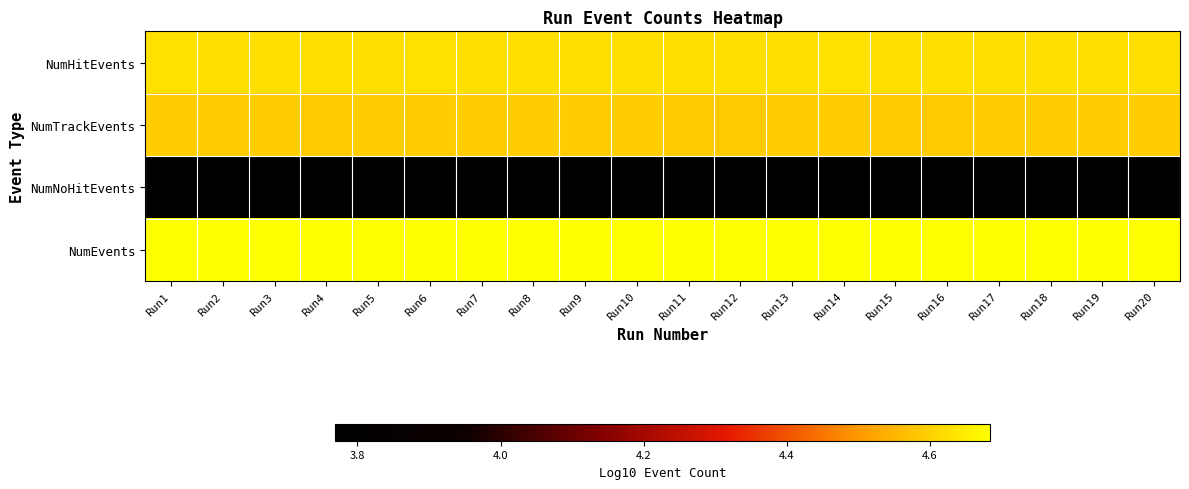

Reading left to right, what are all the values shown in this chart?

NumHitEvents: Run1=4.6	Run2=4.6	Run3=4.6	Run4=4.6	Run5=4.6	Run6=4.6	Run7=4.6	Run8=4.6	Run9=4.6	Run10=4.6	Run11=4.6	Run12=4.6	Run13=4.6	Run14=4.6	Run15=4.6	Run16=4.6	Run17=4.6	Run18=4.6	Run19=4.6	Run20=4.6
NumTrackEvents: Run1=4.6	Run2=4.6	Run3=4.6	Run4=4.6	Run5=4.6	Run6=4.6	Run7=4.6	Run8=4.6	Run9=4.6	Run10=4.6	Run11=4.6	Run12=4.6	Run13=4.6	Run14=4.6	Run15=4.6	Run16=4.6	Run17=4.6	Run18=4.6	Run19=4.6	Run20=4.6
NumNoHitEvents: Run1=3.8	Run2=3.8	Run3=3.8	Run4=3.8	Run5=3.8	Run6=3.8	Run7=3.8	Run8=3.8	Run9=3.8	Run10=3.8	Run11=3.8	Run12=3.8	Run13=3.8	Run14=3.8	Run15=3.8	Run16=3.8	Run17=3.8	Run18=3.8	Run19=3.8	Run20=3.8
NumEvents: Run1=4.7	Run2=4.7	Run3=4.7	Run4=4.7	Run5=4.7	Run6=4.7	Run7=4.7	Run8=4.7	Run9=4.7	Run10=4.7	Run11=4.7	Run12=4.7	Run13=4.7	Run14=4.7	Run15=4.7	Run16=4.7	Run17=4.7	Run18=4.7	Run19=4.7	Run20=4.7